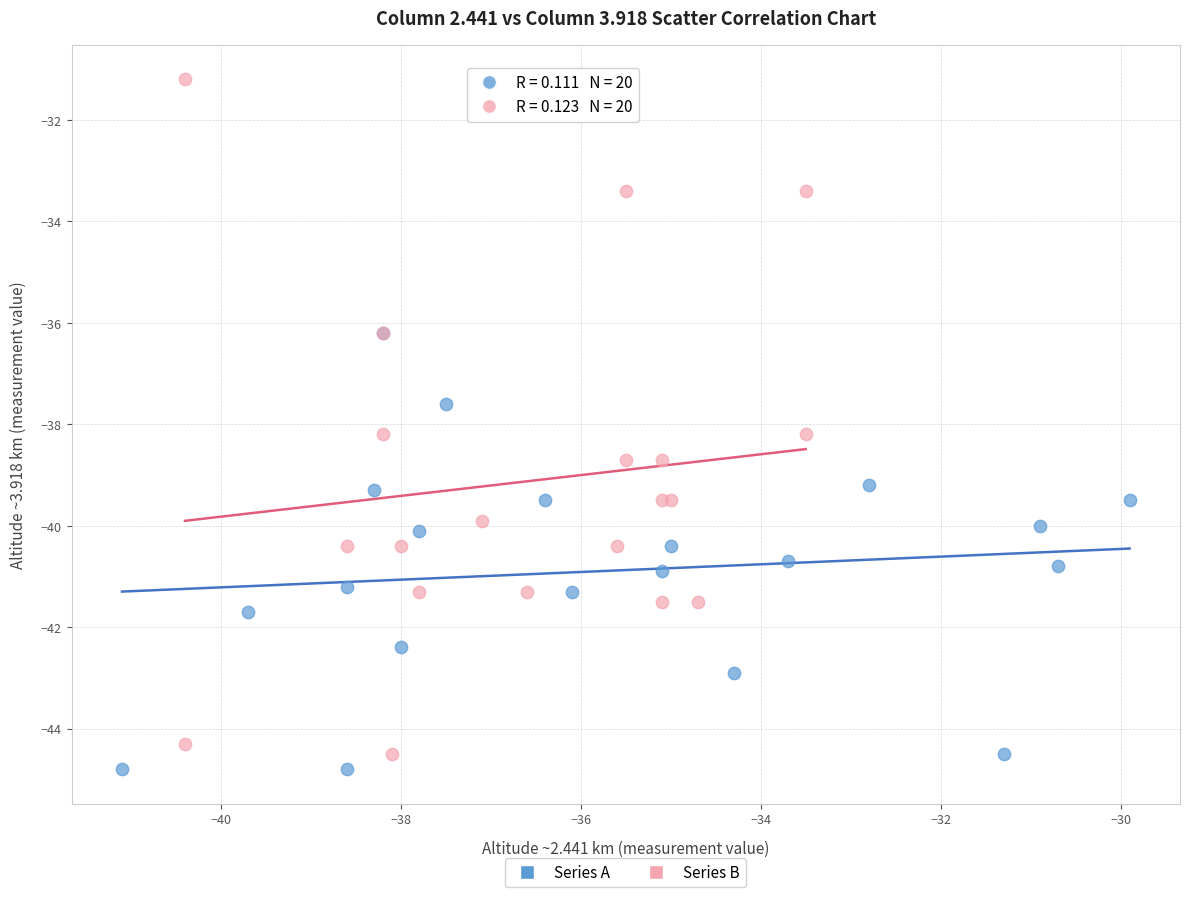

What are all the series names shown in the legend?

Series A, Series B